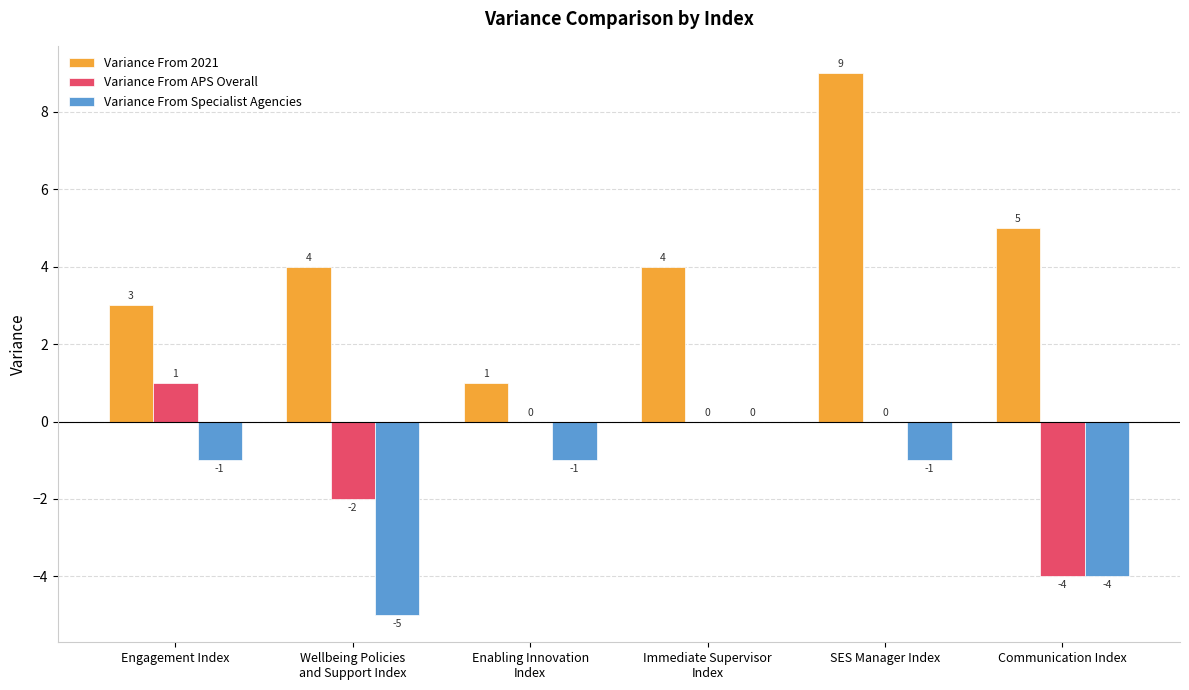

Count the Variance From Specialist Agencies values in the range -4 to -1.

4